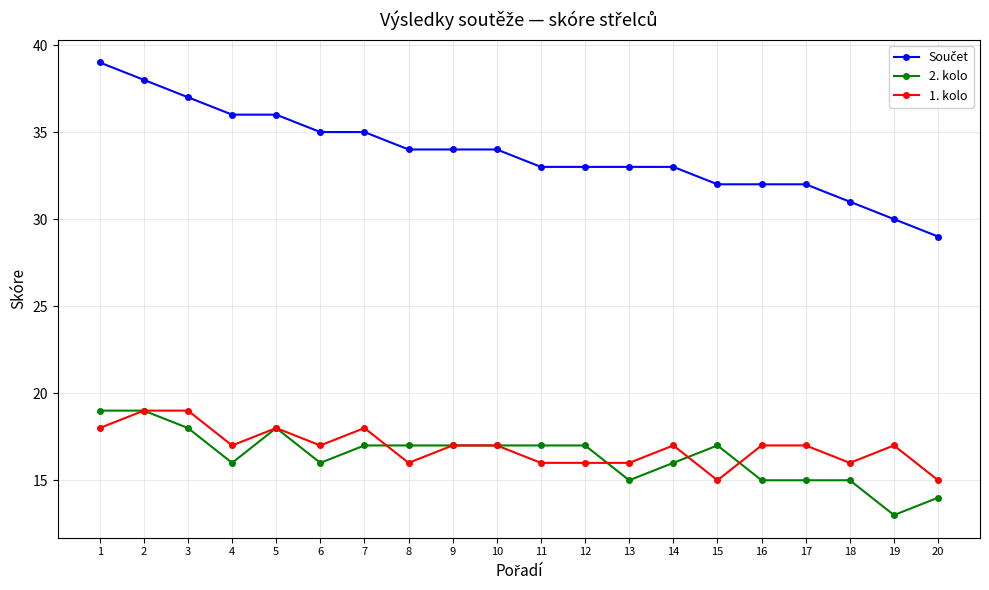

Is the value of 2. kolo at 17 greater than the value of 1. kolo at 19?

No